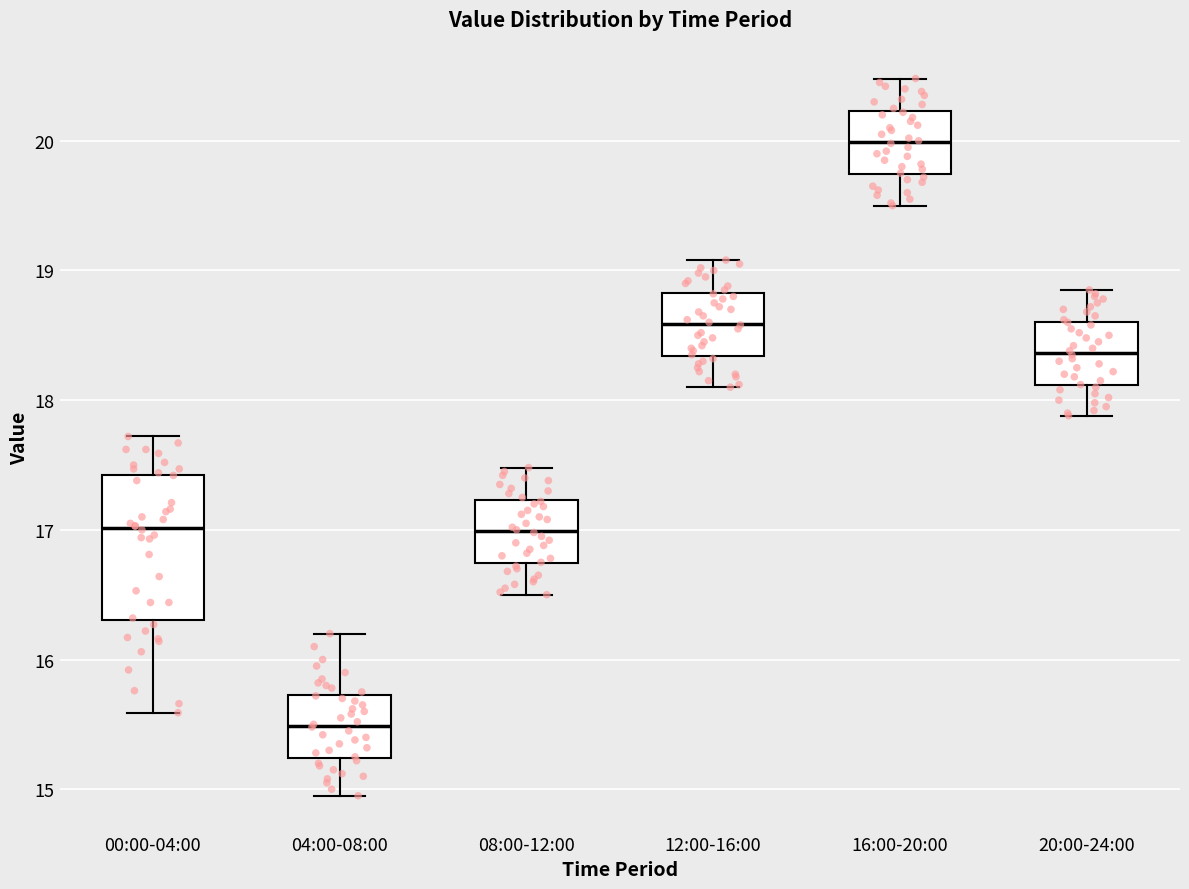

Reading left to right, read every box against the y-axis: the position of its median line, the range the box covers, and the ends of its whiskers. The values are not printed on the chart, so give them approximately, as read against the axis.

00:00-04:00: median 17.0, box 16.3 to 17.4, whiskers 15.6 to 17.7
04:00-08:00: median 15.5, box 15.2 to 15.7, whiskers 15.0 to 16.2
08:00-12:00: median 17.0, box 16.7 to 17.2, whiskers 16.5 to 17.5
12:00-16:00: median 18.6, box 18.3 to 18.8, whiskers 18.1 to 19.1
16:00-20:00: median 20.0, box 19.7 to 20.2, whiskers 19.5 to 20.5
20:00-24:00: median 18.4, box 18.1 to 18.6, whiskers 17.9 to 18.9